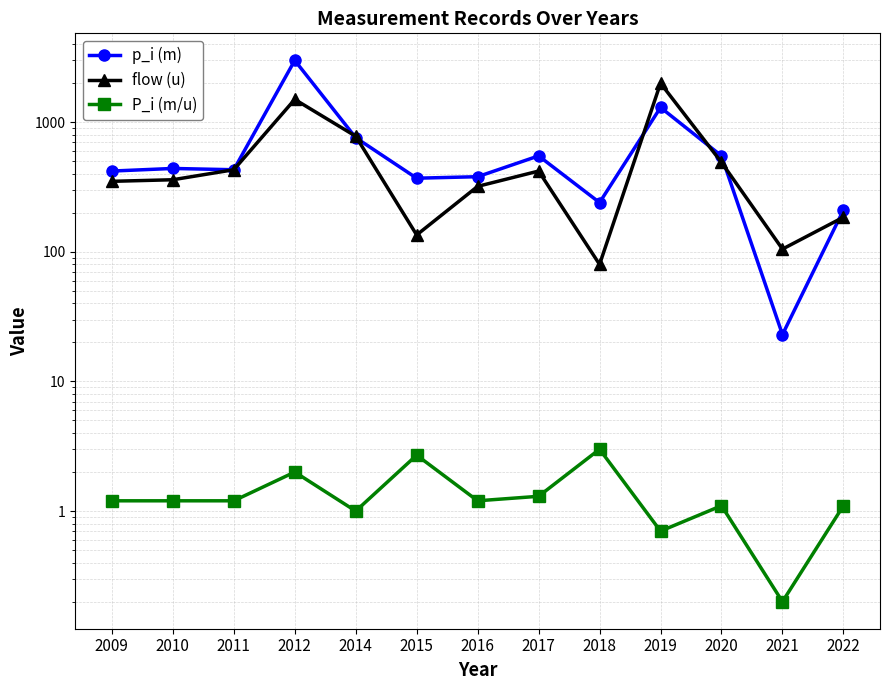

True or false: flow (u) and P_i (m/u) intersect in this chart.

False